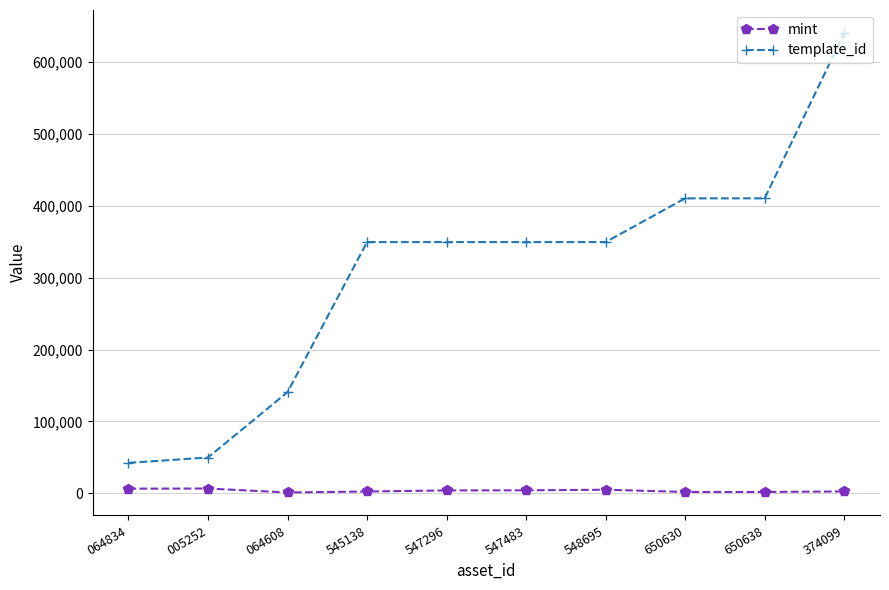

How many data points does each series have?

10